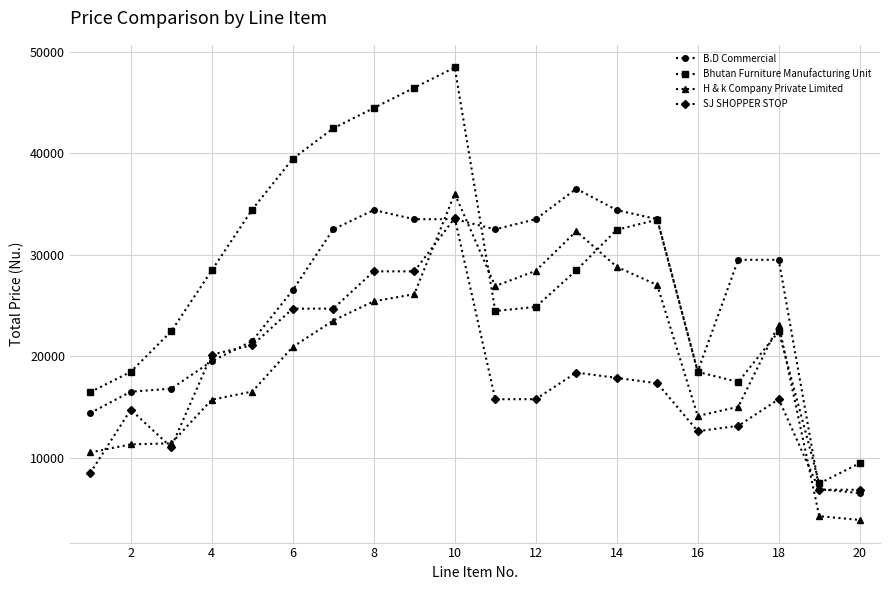

True or false: Bhutan Furniture Manufacturing Unit and H & k Company Private Limited intersect in this chart.

True